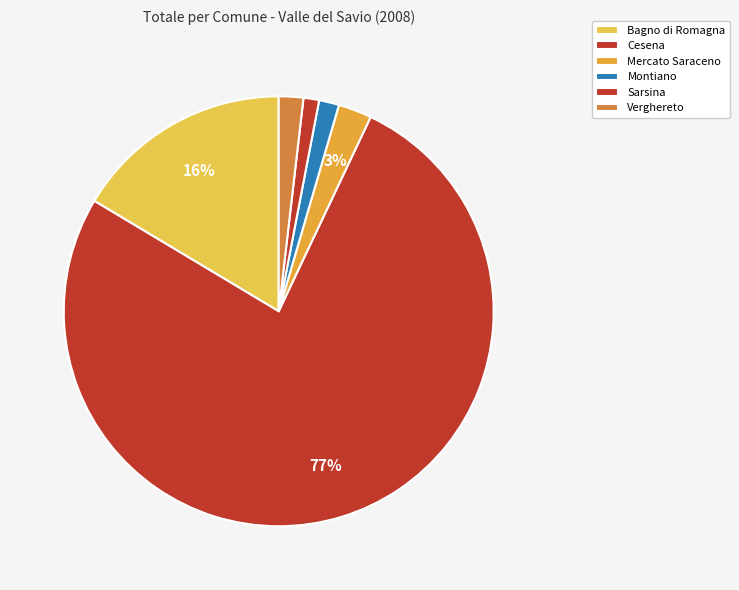

To the nearest percent, what percentage of the pie is Sarsina?

1%